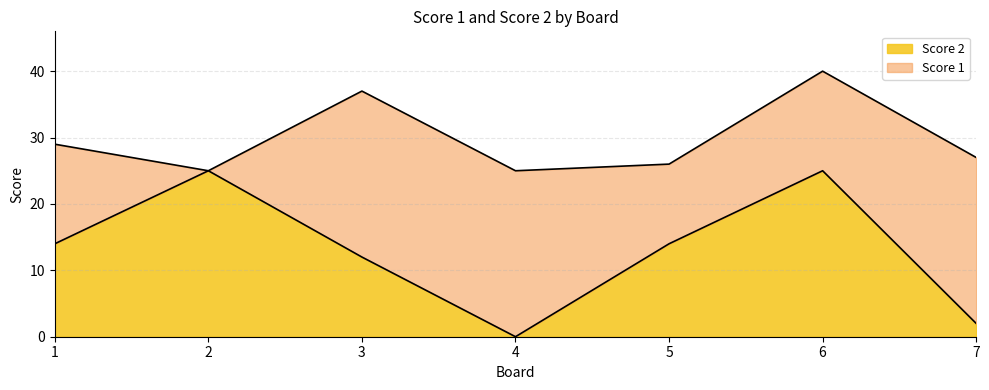

True or false: there are more than 1 points higher than both neighbors.

True